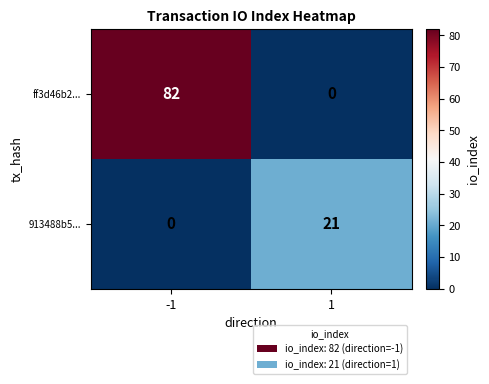

What is the spread (max minus min) of values at 1?

21